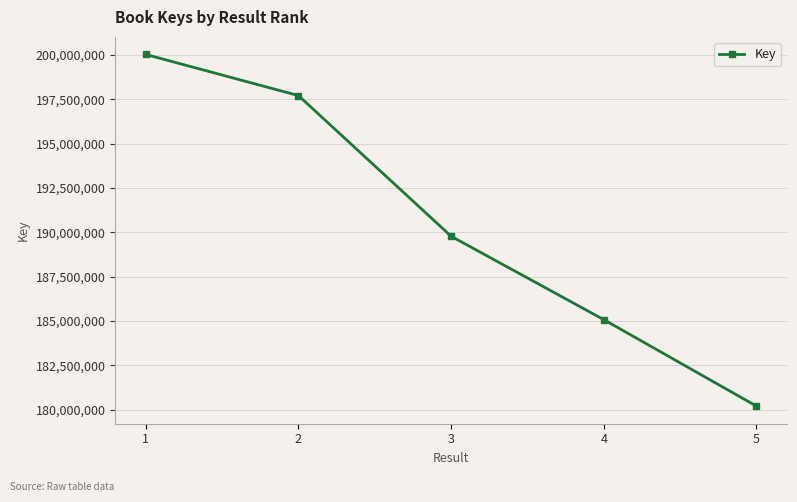

At which label is the value closest to 190116066?

3